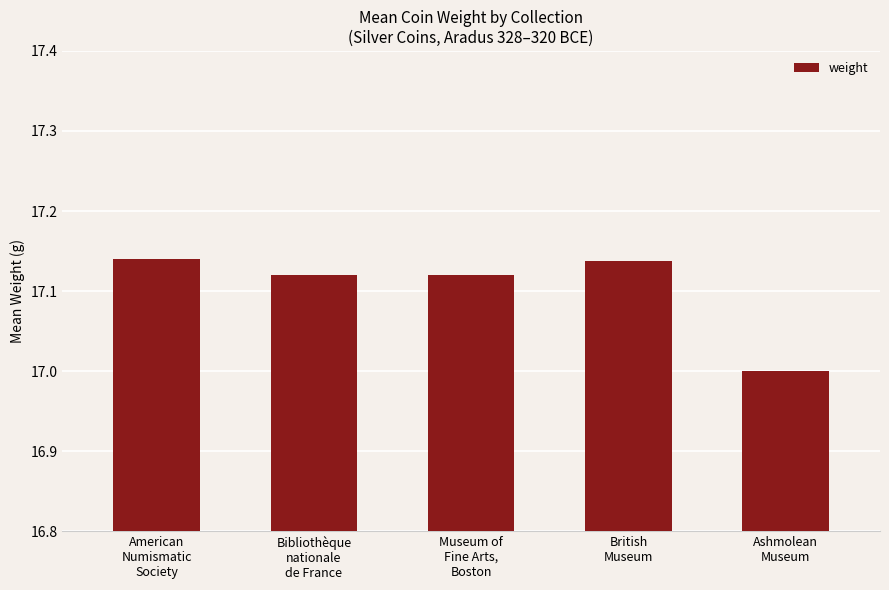

What is the minimum value shown in the chart?

17.0